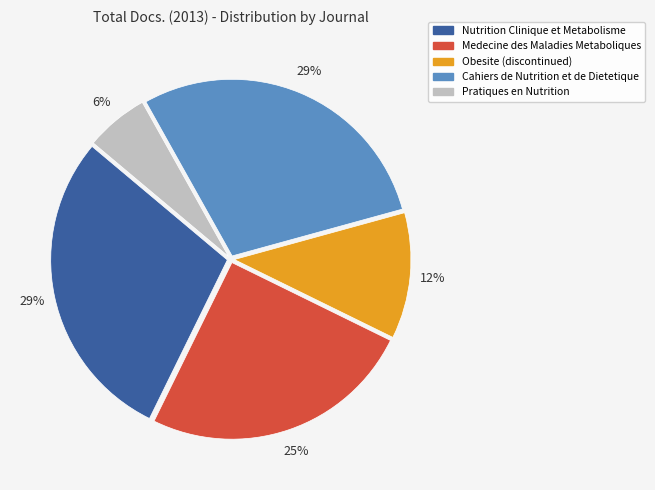

Between Nutrition Clinique et Metabolisme and Obesite (discontinued), which is larger?

Nutrition Clinique et Metabolisme